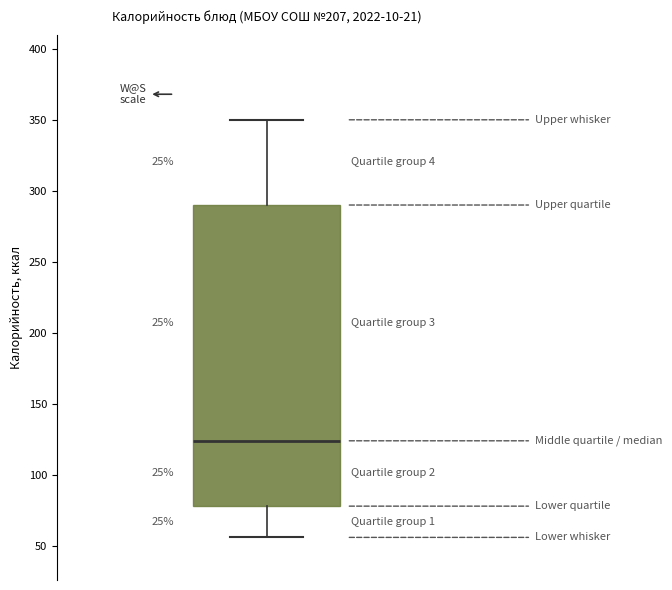

Transcribe this box plot: give where the median line is, the range the box spans, and where the two whiskers end, as read against the y-axis. The values are not printed on the chart, so give them approximately, as read against the axis.

median 125, box 80 to 290, whiskers 55 to 350